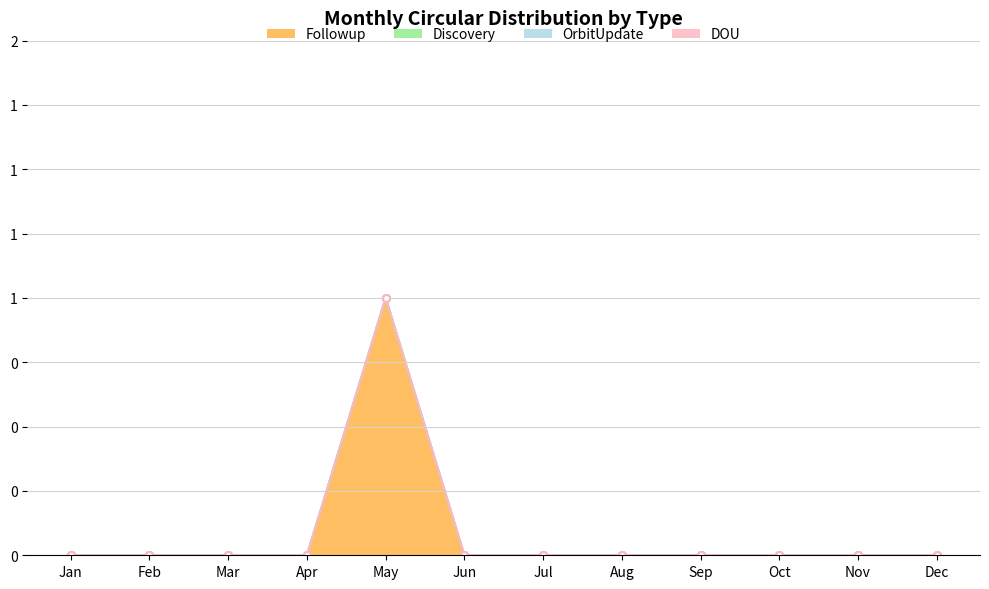

The Followup series shows 0 at Jul. True or false?

True